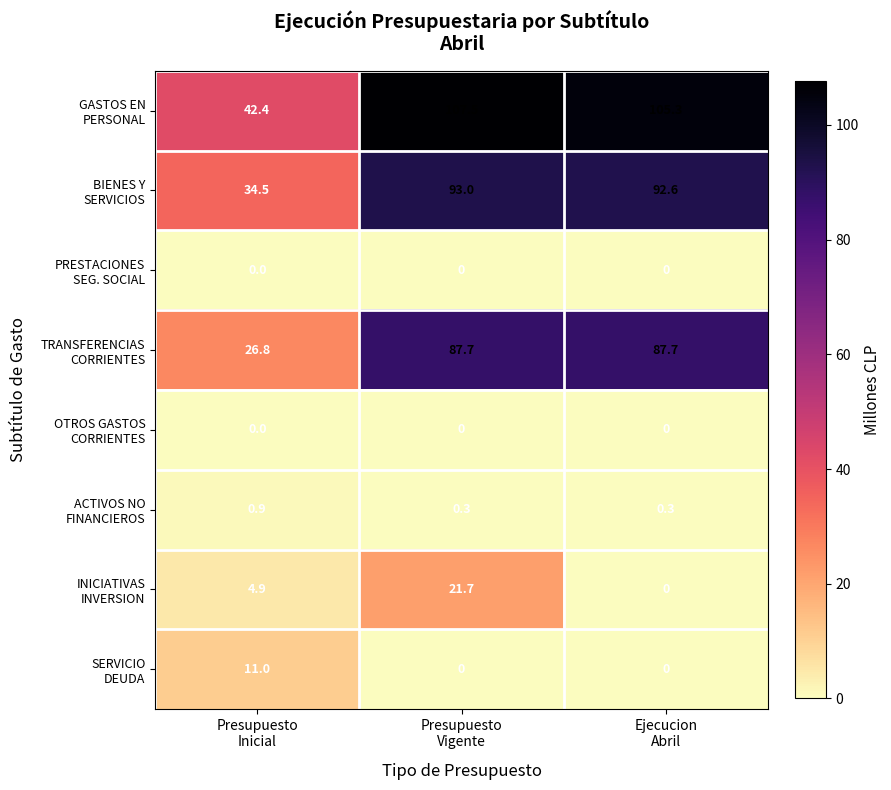

At how many categories does at least one series exceed 38?

3